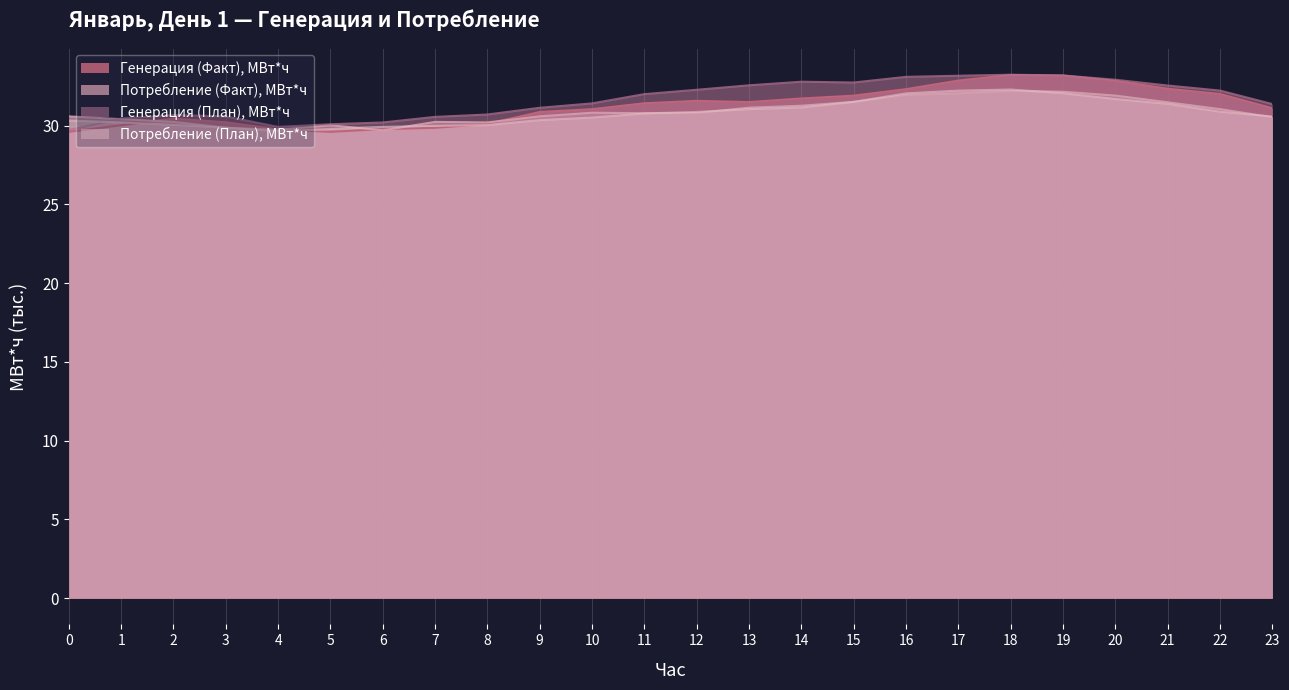

Which category has the lowest value across all series?

4